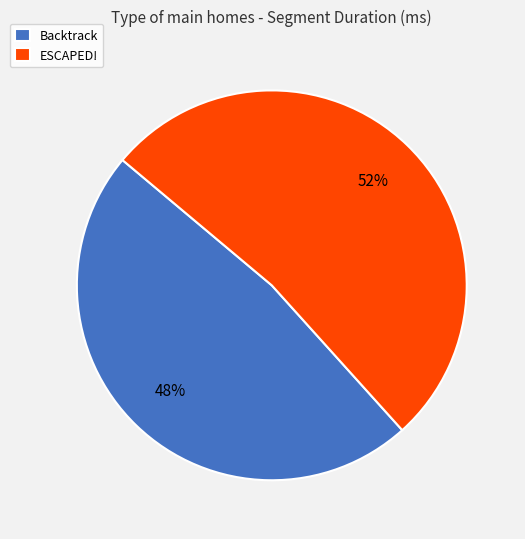

Is the sum of ESCAPED! and Backtrack greater than half?

Yes